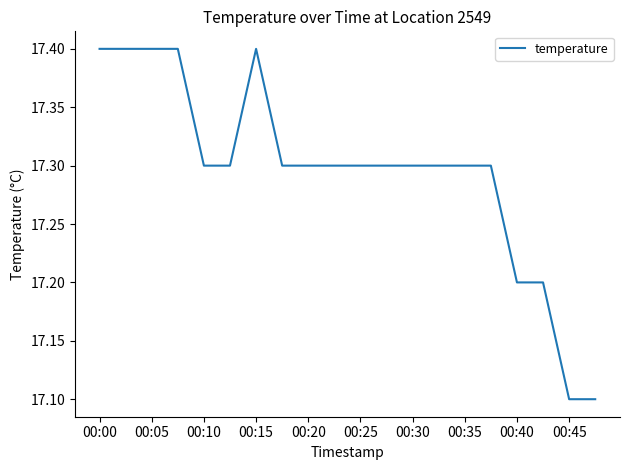

What is the maximum value shown in the chart?

17.4